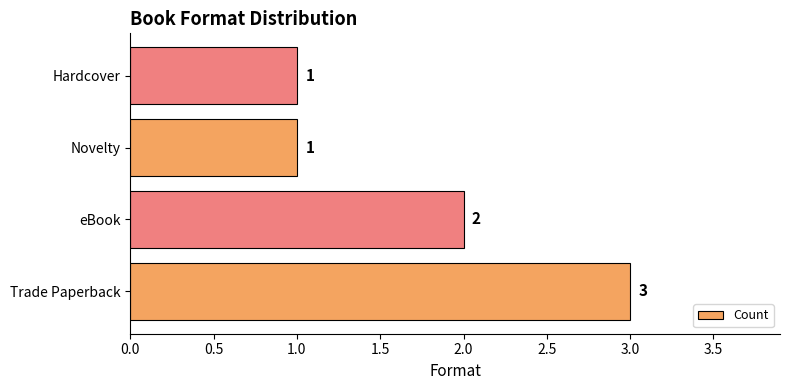

Reading bottom to top, what are all the values shown in this chart?

3	2	1	1